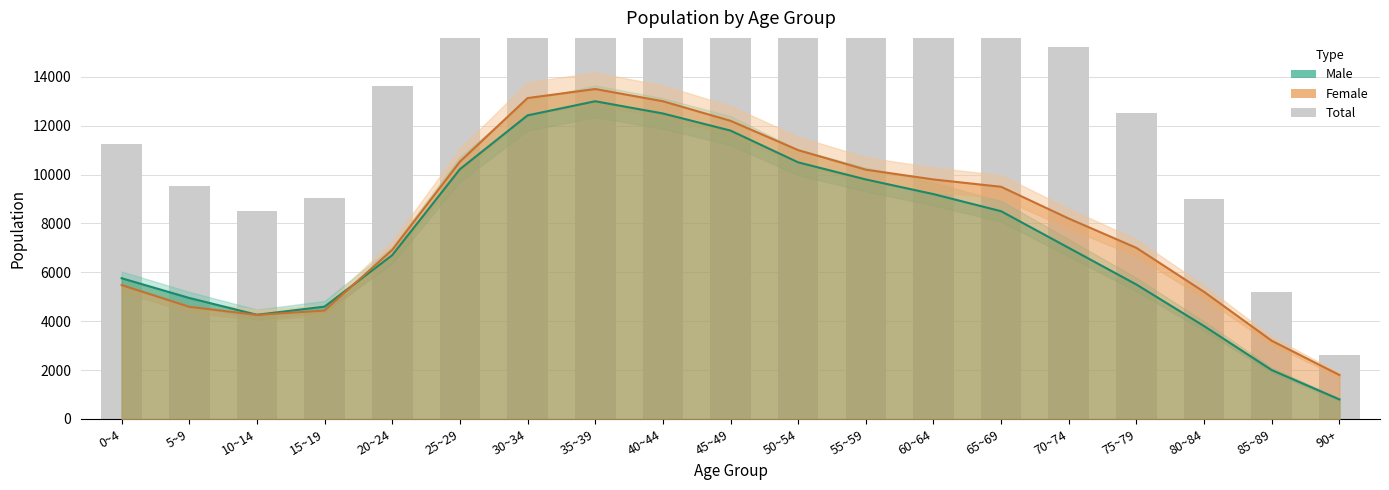

What is the difference between the second highest and minimum values in the Male series?

11700